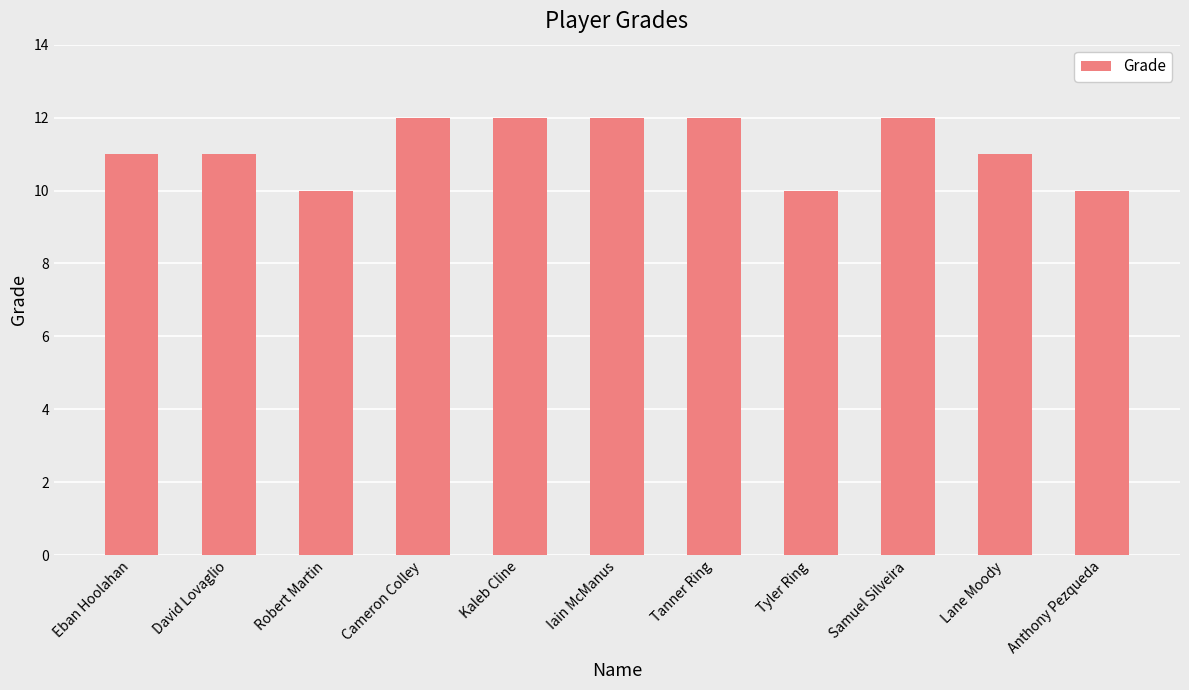

What is the sum of all values?

123